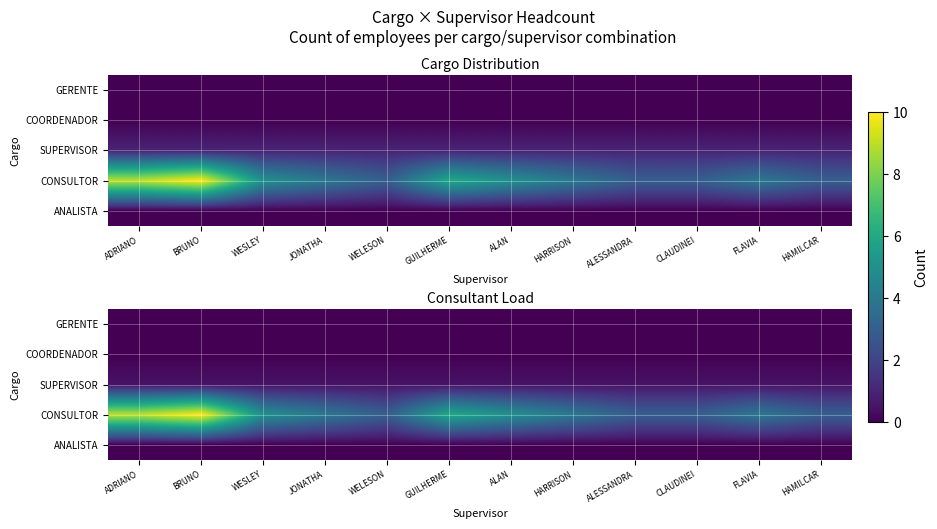

How many series are shown in this chart?

5